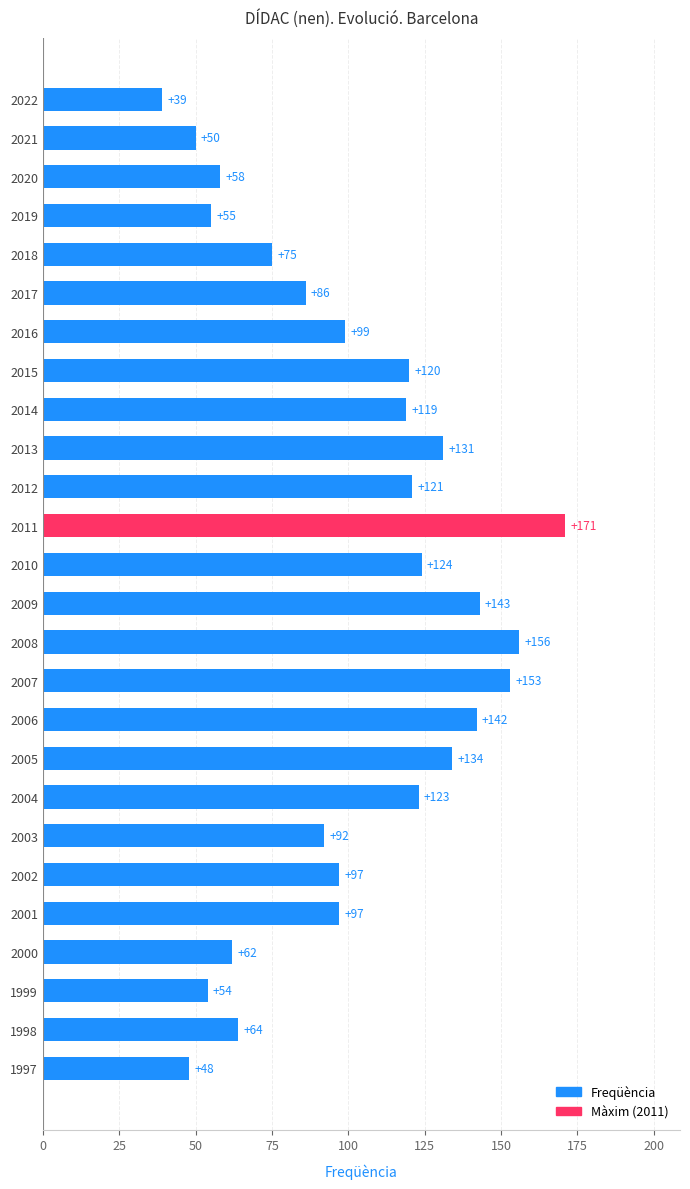

Reading top to bottom, what are all the values shown in this chart?

39	50	58	55	75	86	99	120	119	131	121	171	124	143	156	153	142	134	123	92	97	97	62	54	64	48